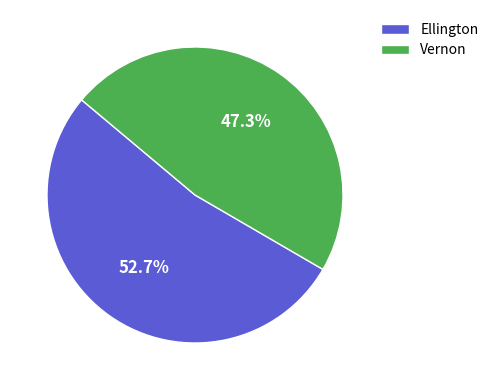

True or false: Vernon accounts for 34% of the total.

False